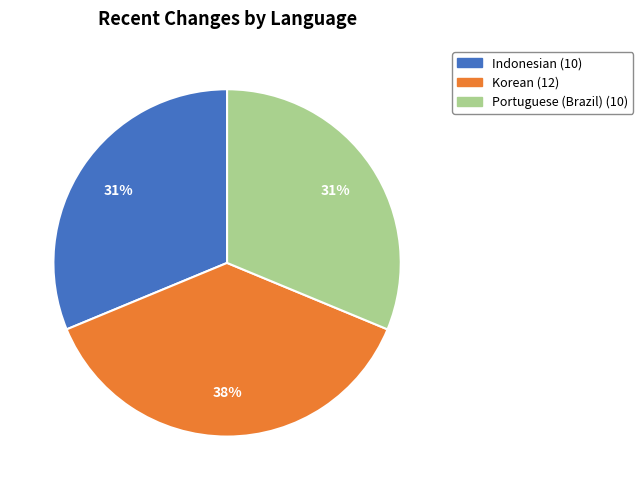

How many segments does this pie chart have?

3